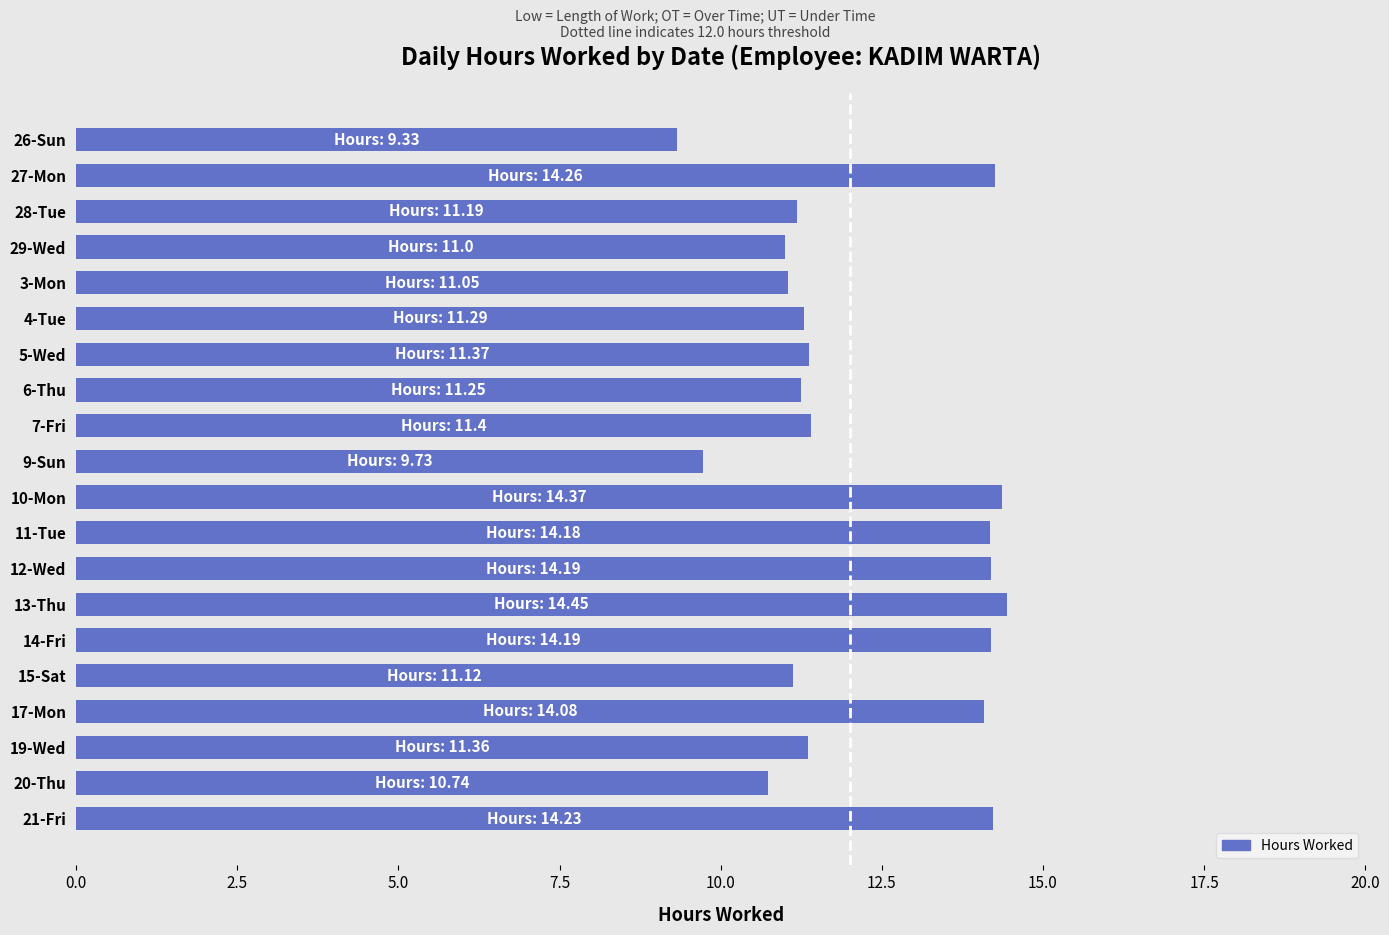

Which category has the lowest value across all series?

26-Sun